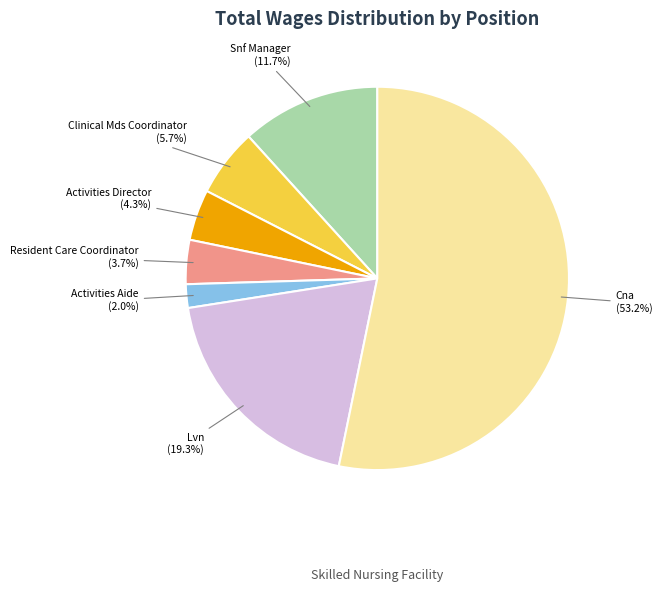

To the nearest percent, what percentage of the pie is Clinical Mds Coordinator?

6%